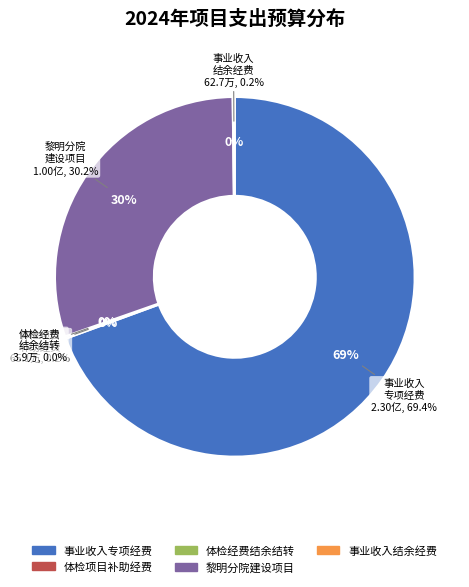

Is the sum of 结余结转—公共场所从业人员预防性体检经费 and 结余结转—事业收入结余经费 greater than half?

No